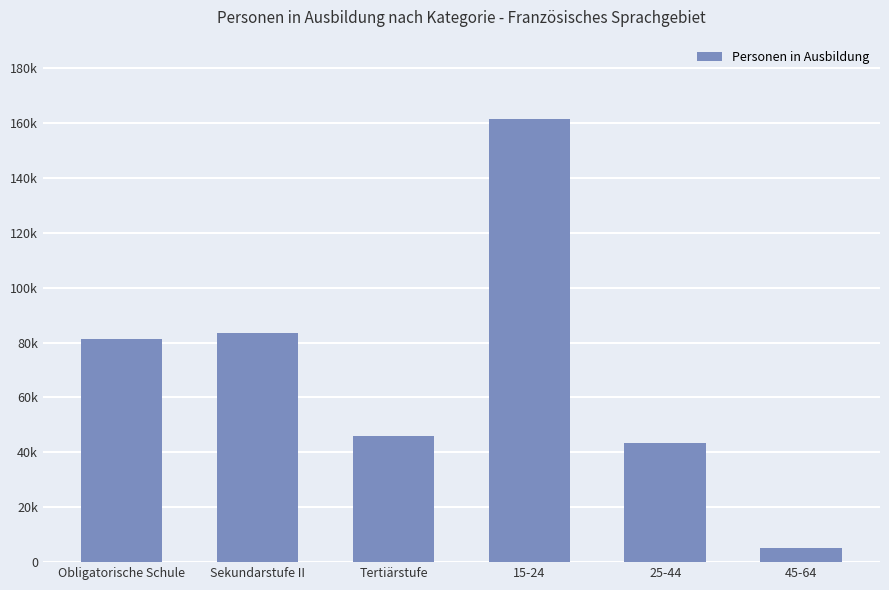

Does the chart contain any negative values?

No